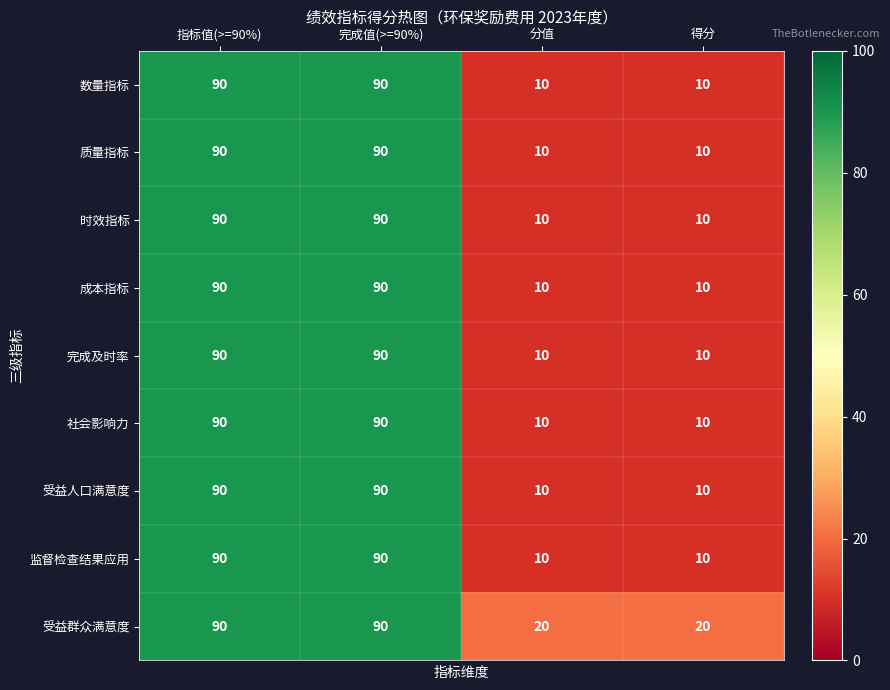

Which series has the largest total across all categories?

受益群众满意度